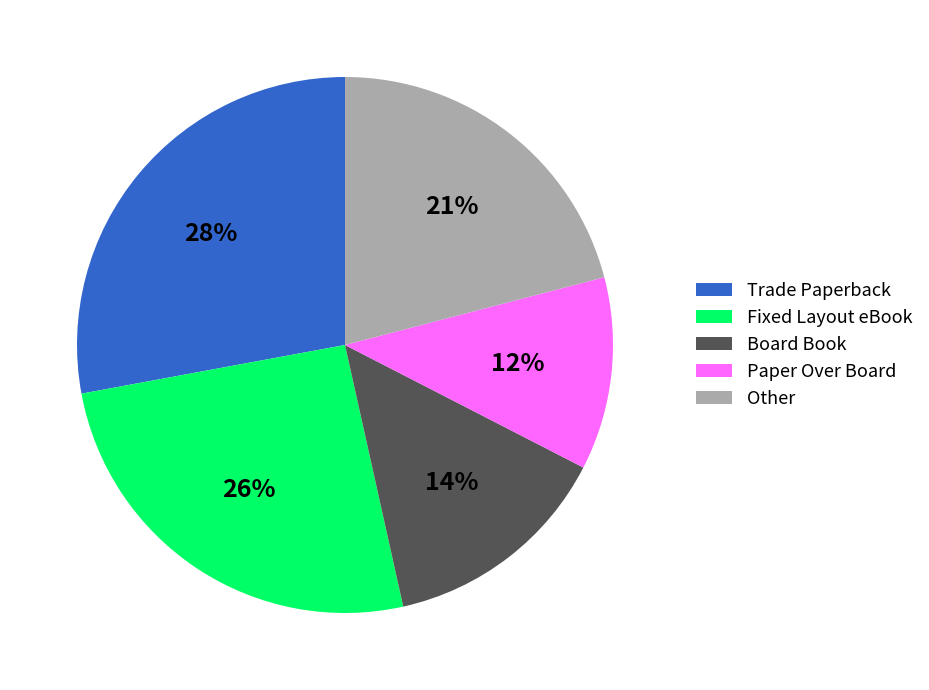

To the nearest percent, what is the average slice percentage?

20%